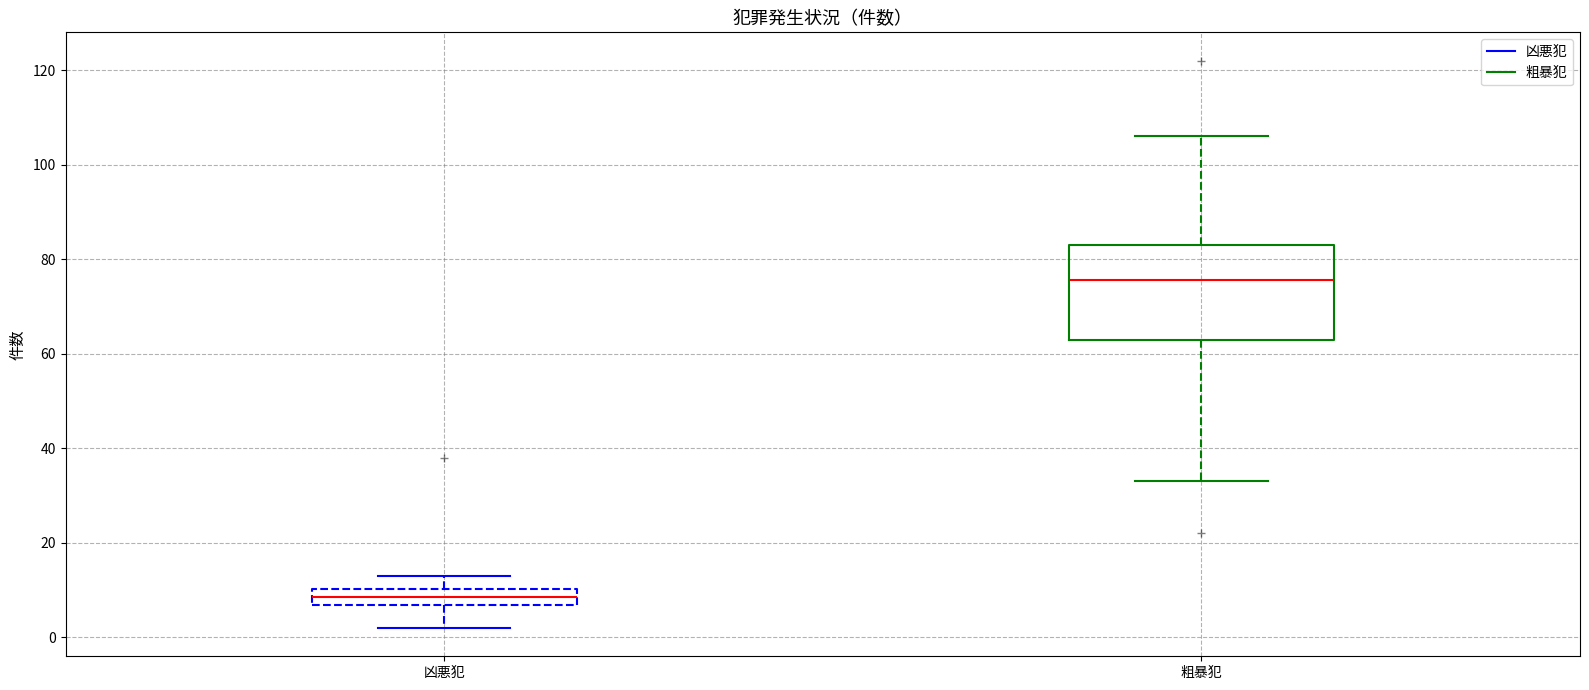

Comparing the boxes themselves (not the whiskers), which one is the tallest?

粗暴犯